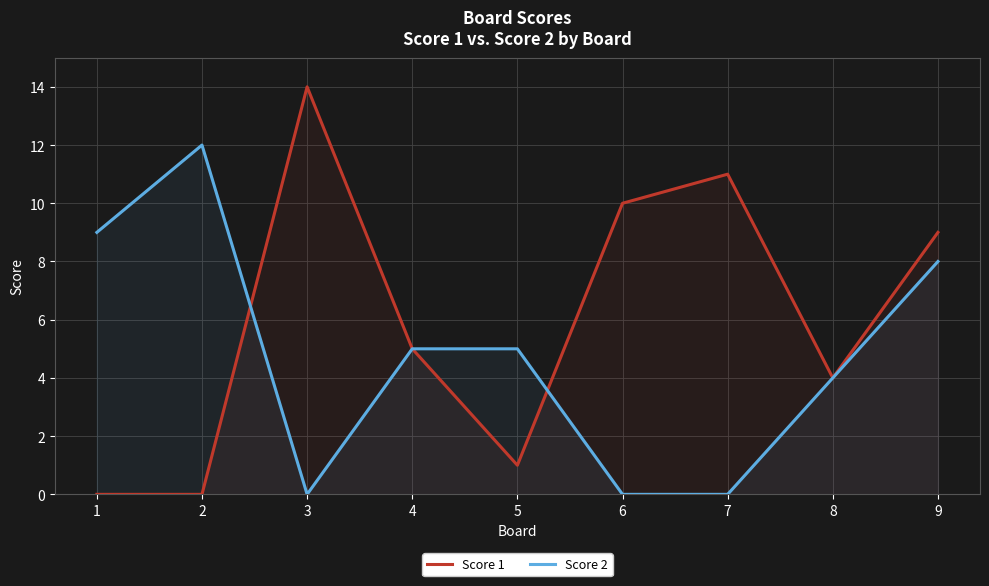

How many times do Score 2 and Score 1 cross each other?

2